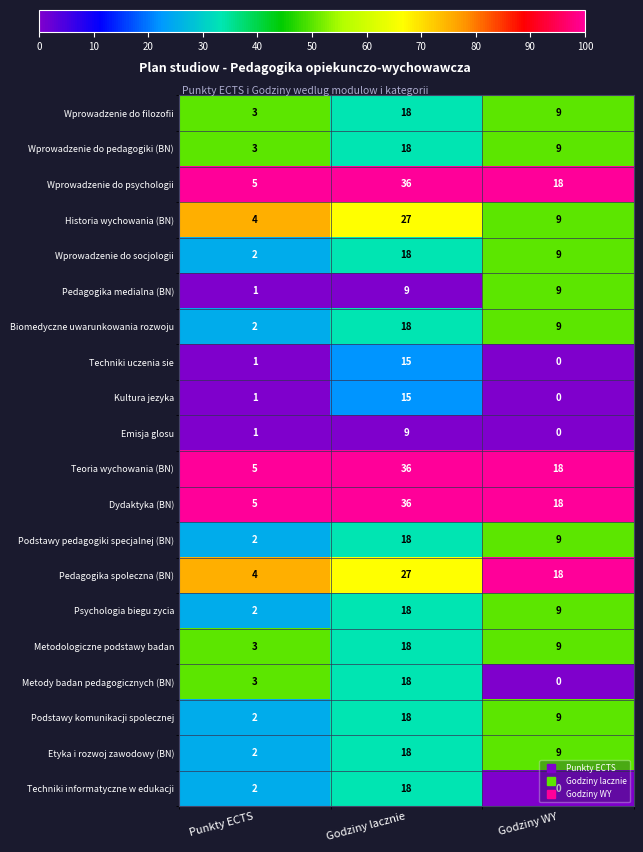

The value of Psychologia biegu zycia at Godziny WY is 4. True or false?

False